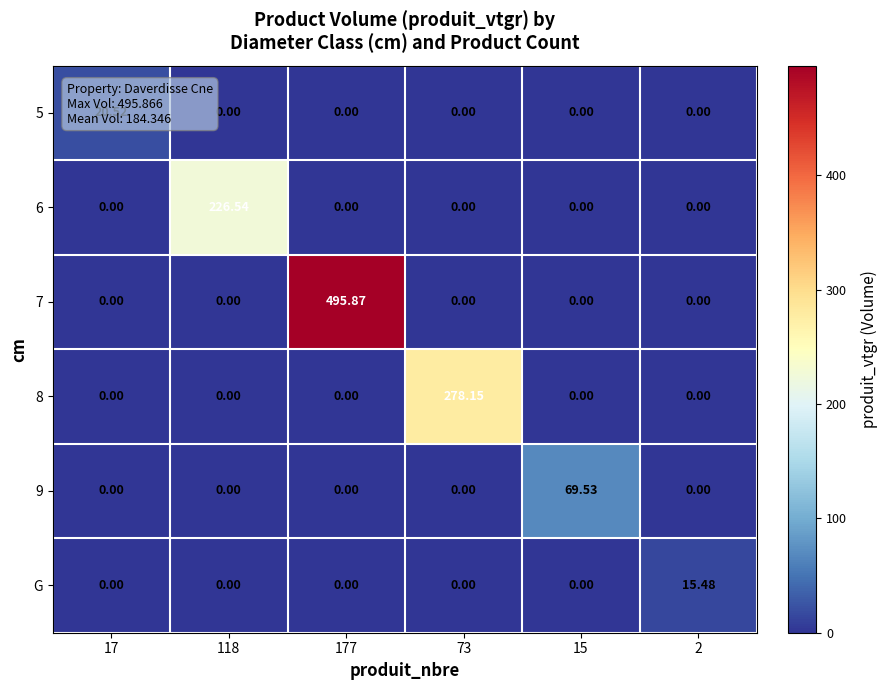

What is the total value across all series at 2?

15.5